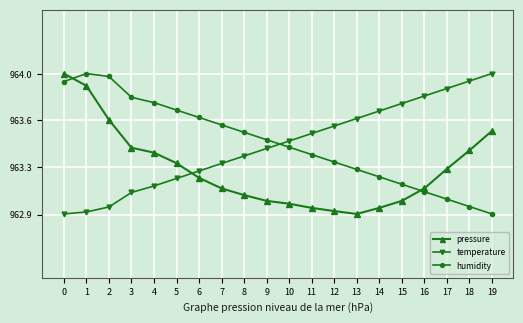

Is this an area chart (filled region under the line)?

No